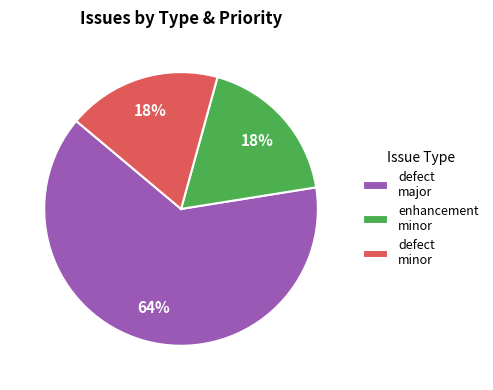

Which has a higher value, enhancement minor or defect major?

defect major